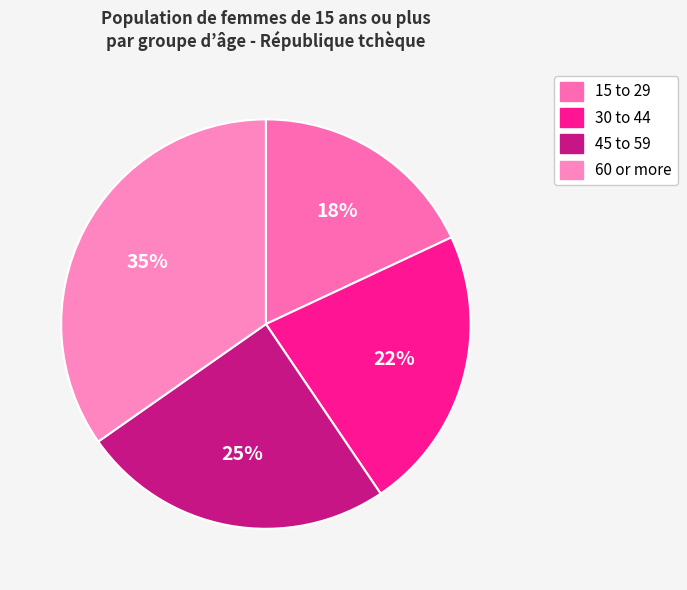

Is it true that 60 or more is 23% of the pie?

False